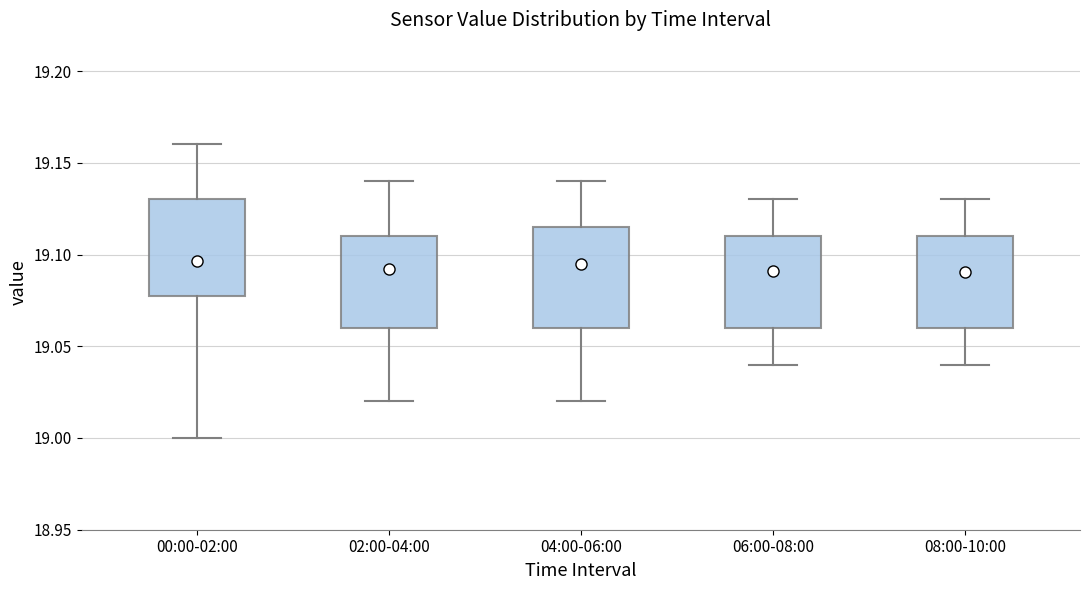

Where is the lower edge of the box for 06:00-08:00 on the y-axis? The values are not printed on the chart, so give them approximately, as read against the axis.

19.060